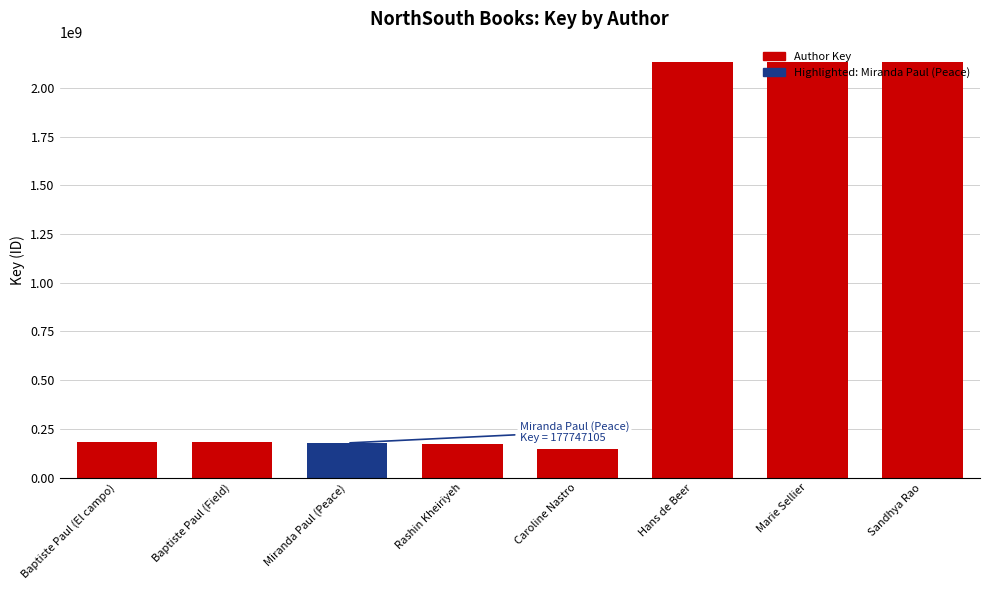

What is the sum of the values at Baptiste Paul (El campo) and Marie Sellier?

2311755789